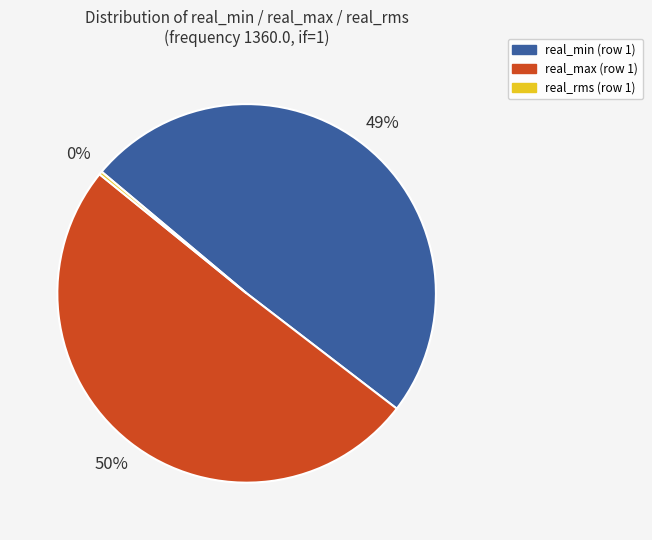

Is there any slice that represents more than half of the pie?

Yes